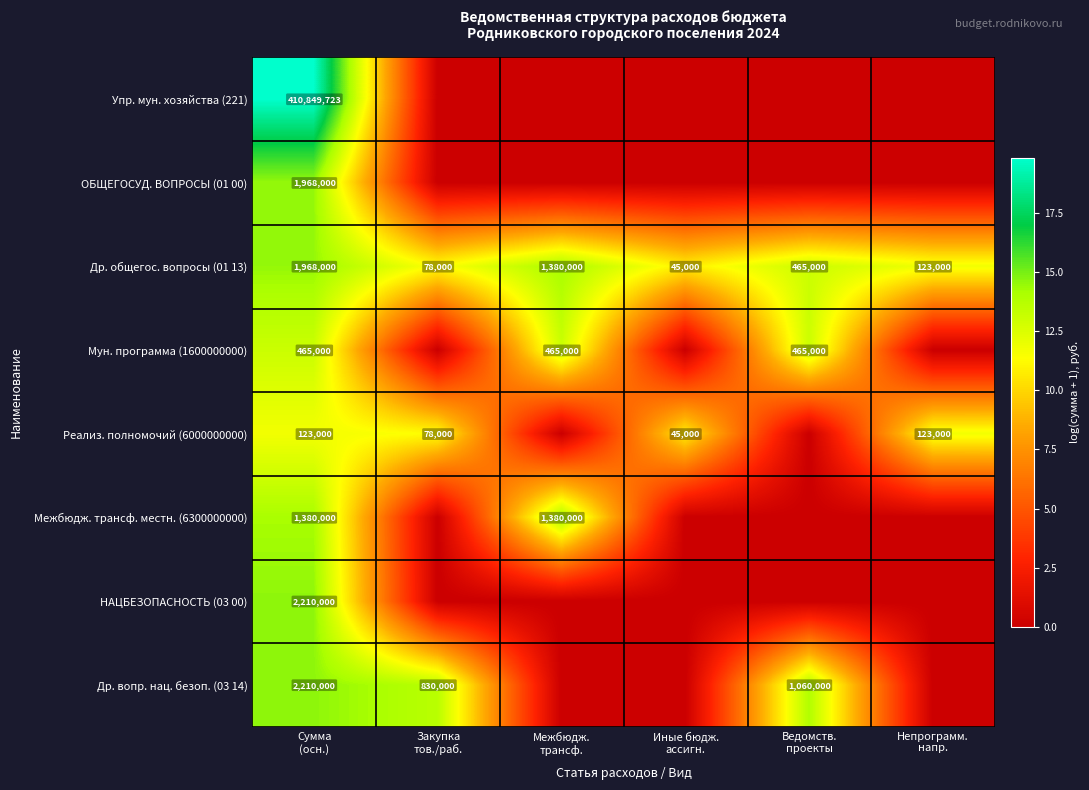

True or false: Межбюдж. трансф. местн. (6300000000) has a value of 0.0 at Иные бюдж. ассигн..

True